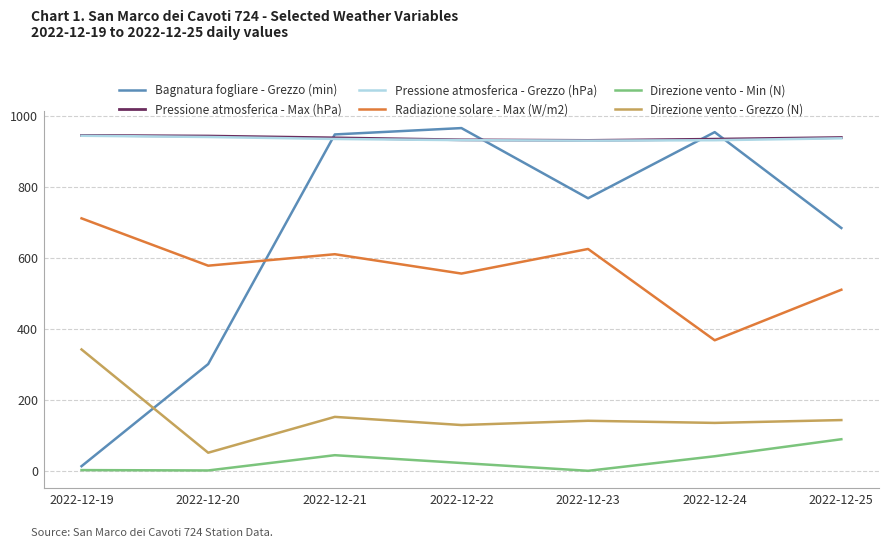

True or false: Direzione vento - Min (N) and Direzione vento - Grezzo (N) intersect in this chart.

False